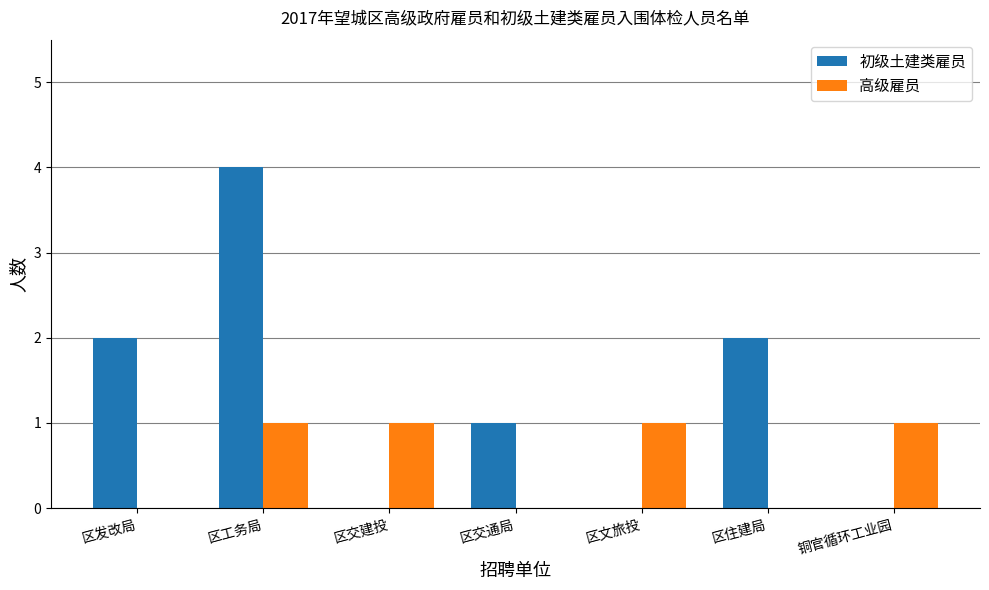

Is it true that 高级雇员 equals 0 at 区文旅投?

False